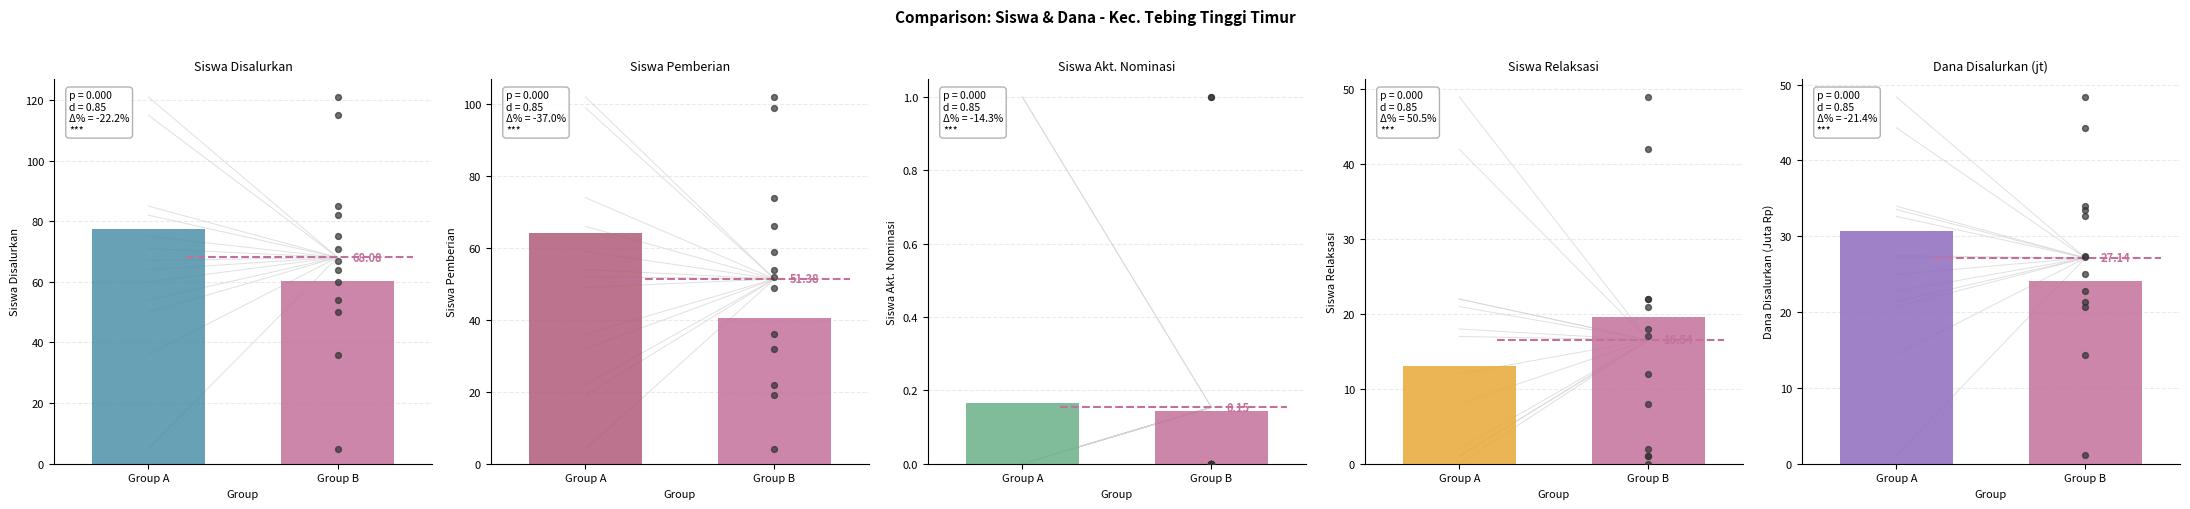

What are all the series names shown in the legend?

Siswa Disalurkan, Siswa Pemberian, Siswa Akt. Nominasi, Siswa Relaksasi, Dana Disalurkan (jt)